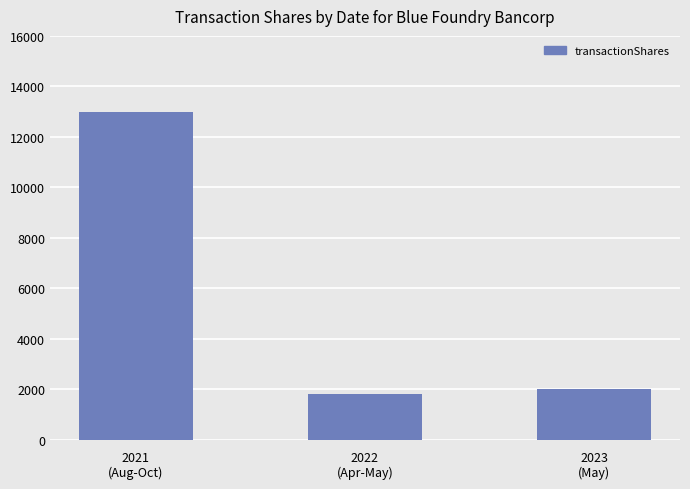

What position from the left is 2023
(May)?

3